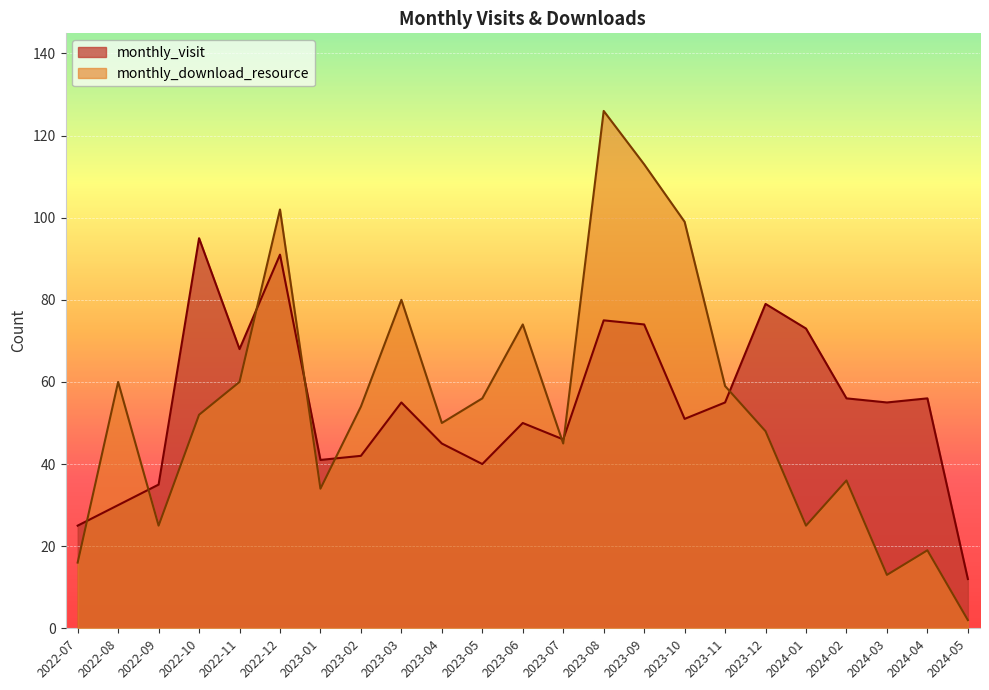

Which series ends up on top after the final intersection of monthly_visit and monthly_download_resource?

monthly_visit